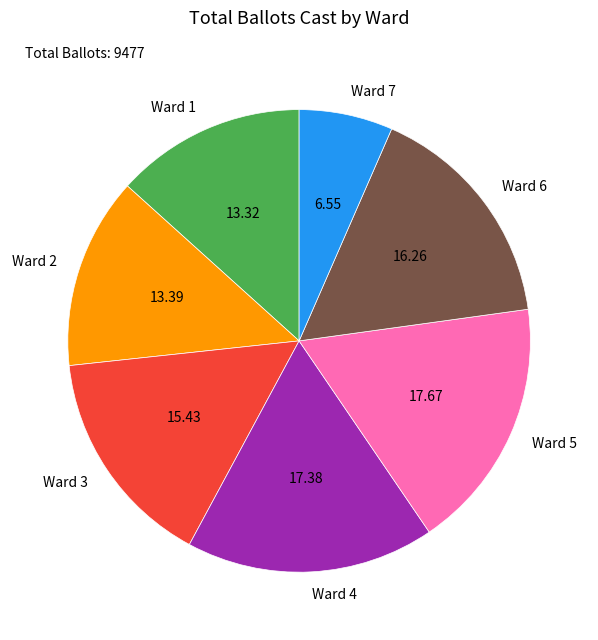

What is the smallest slice in the pie chart?

Ward 7